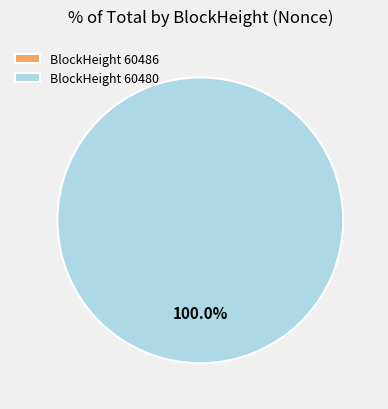

Count the number of slices in the pie.

2